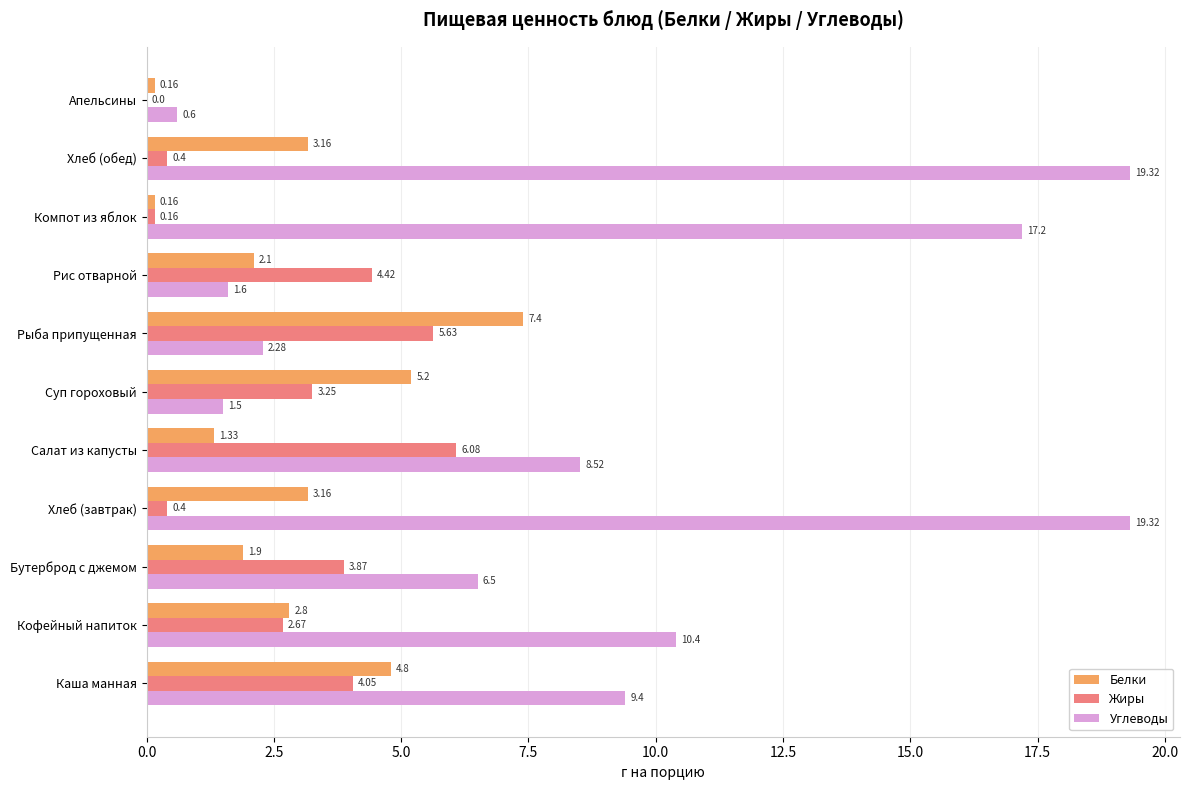

What is the total value across all series at Салат из капусты?

15.9